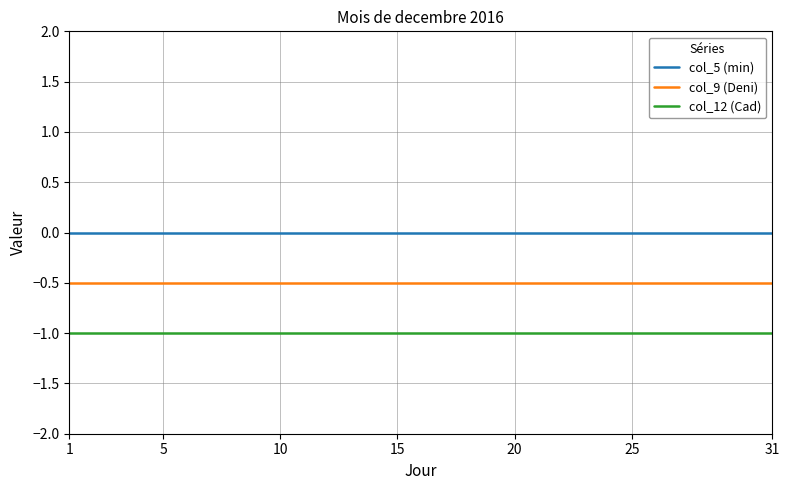

True or false: col_5 (min) and col_12 (Cad) intersect in this chart.

False